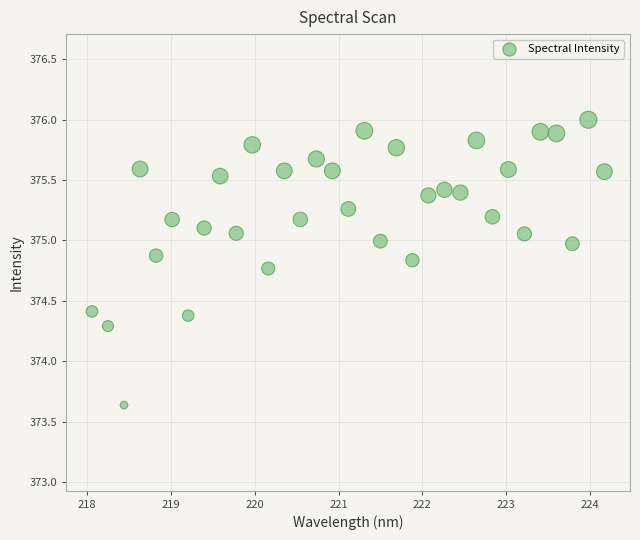

What is the range of X values (max minus min)?

6.1